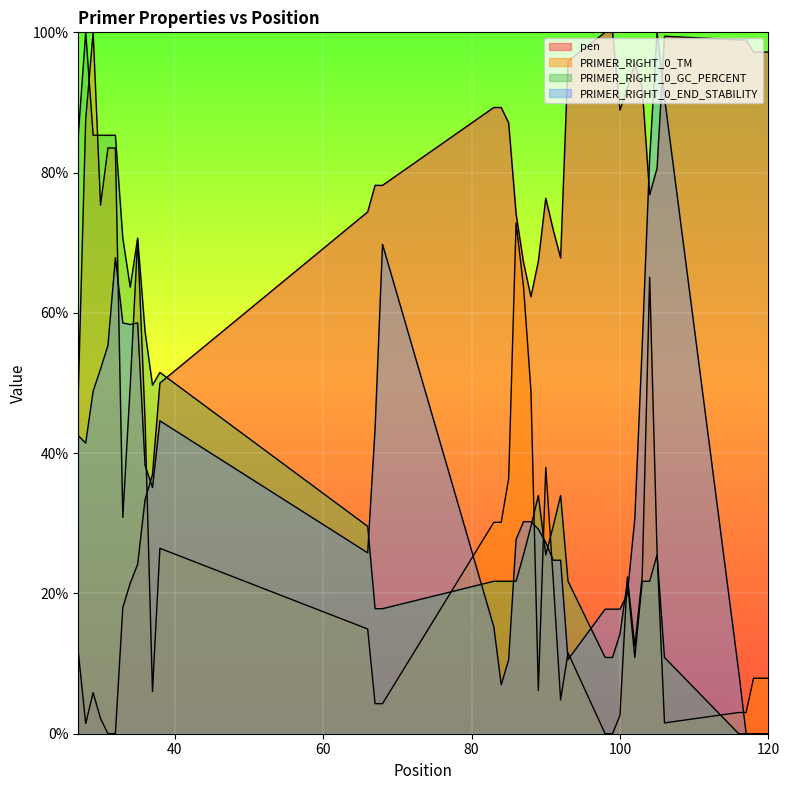

What is the value of the PRIMER_RIGHT_0_END_STABILITY point at the 24th from the left?

24.7